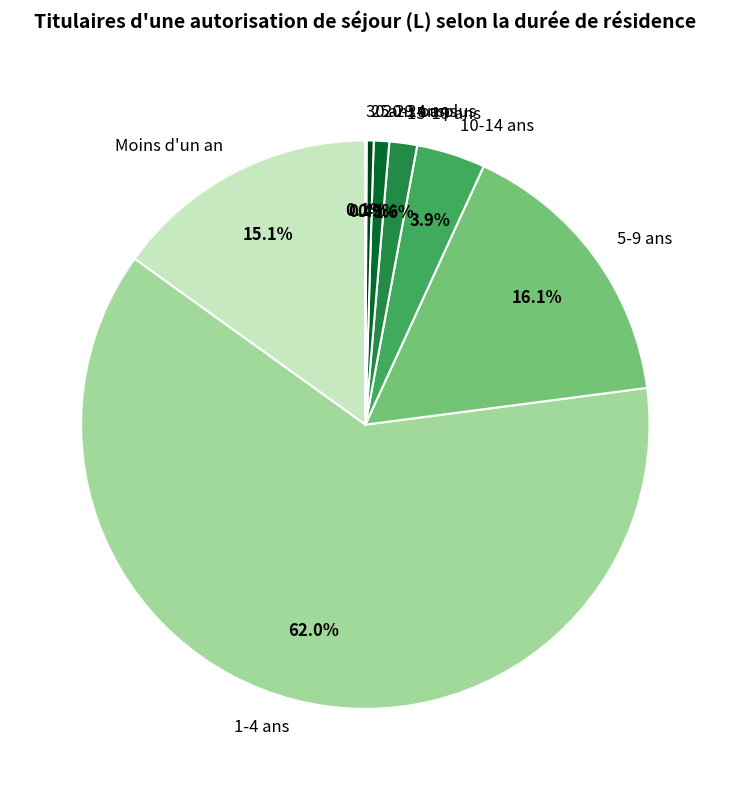

Between 20-24 ans and 10-14 ans, which is larger?

10-14 ans